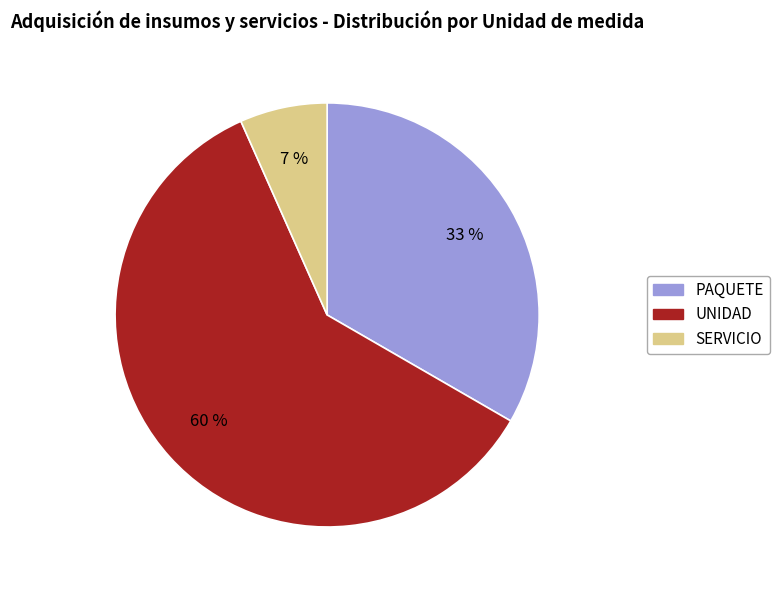

To the nearest percent, what is the average slice percentage?

33%